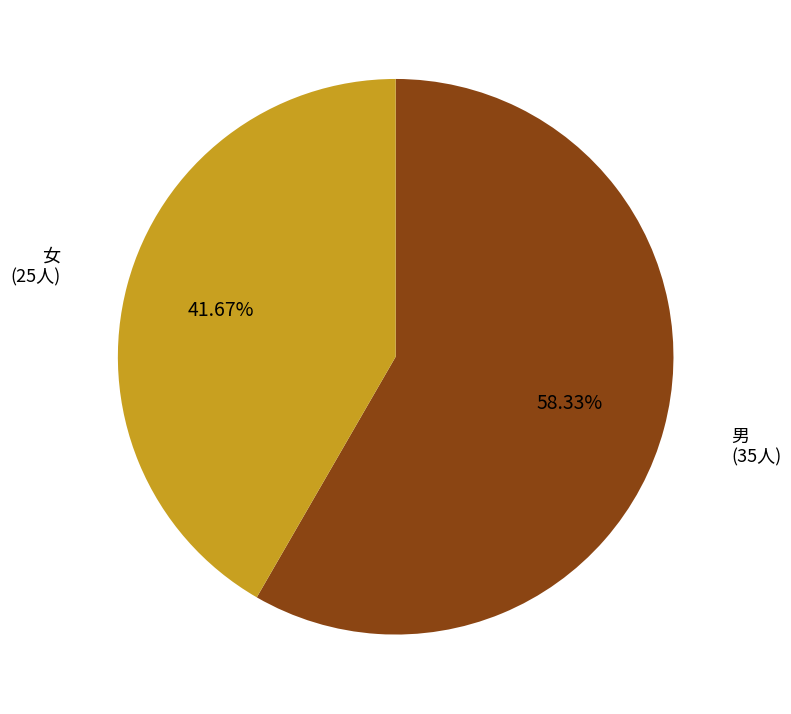

To the nearest percent, what is the difference between the largest and smallest slice percentages?

17%